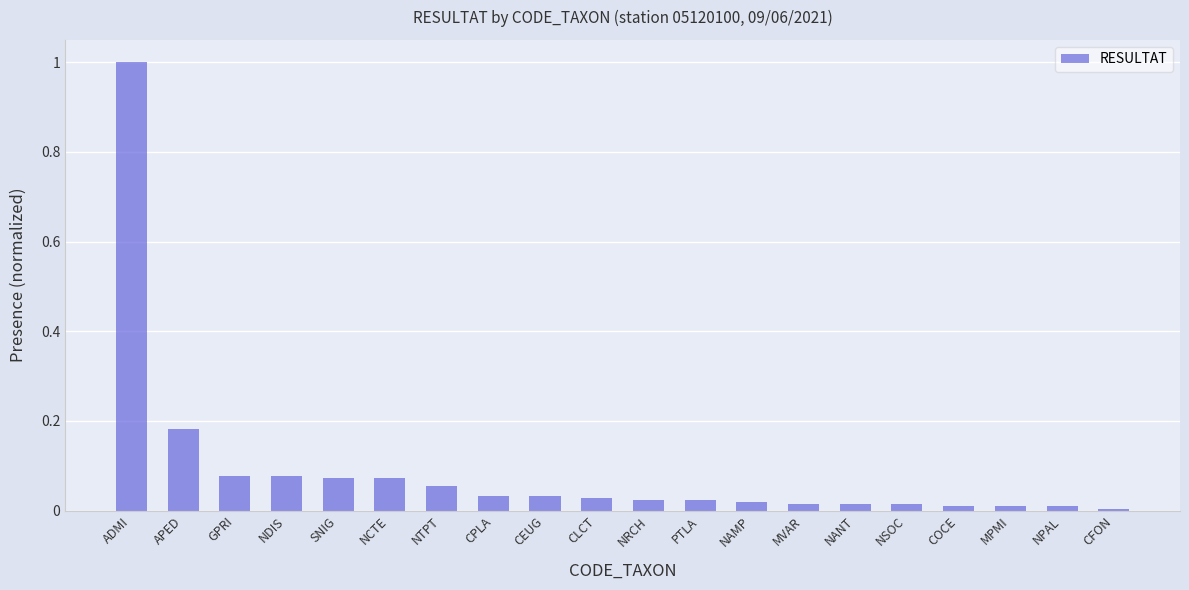

What is the approximate value at ADMI?

1.0